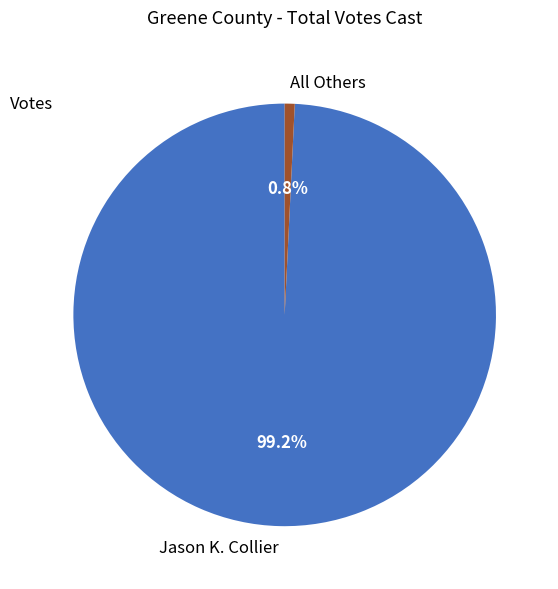

The All Others slice represents 1% of the pie. True or false?

True